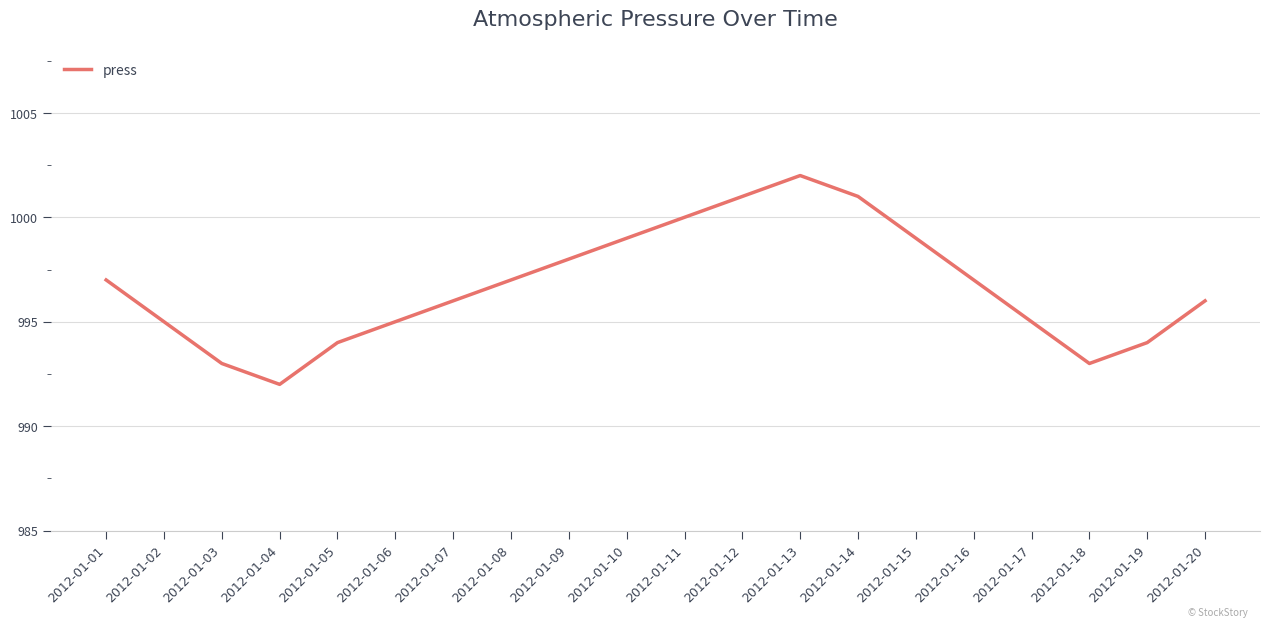

True or false: there are more than 0 points higher than both neighbors.

True